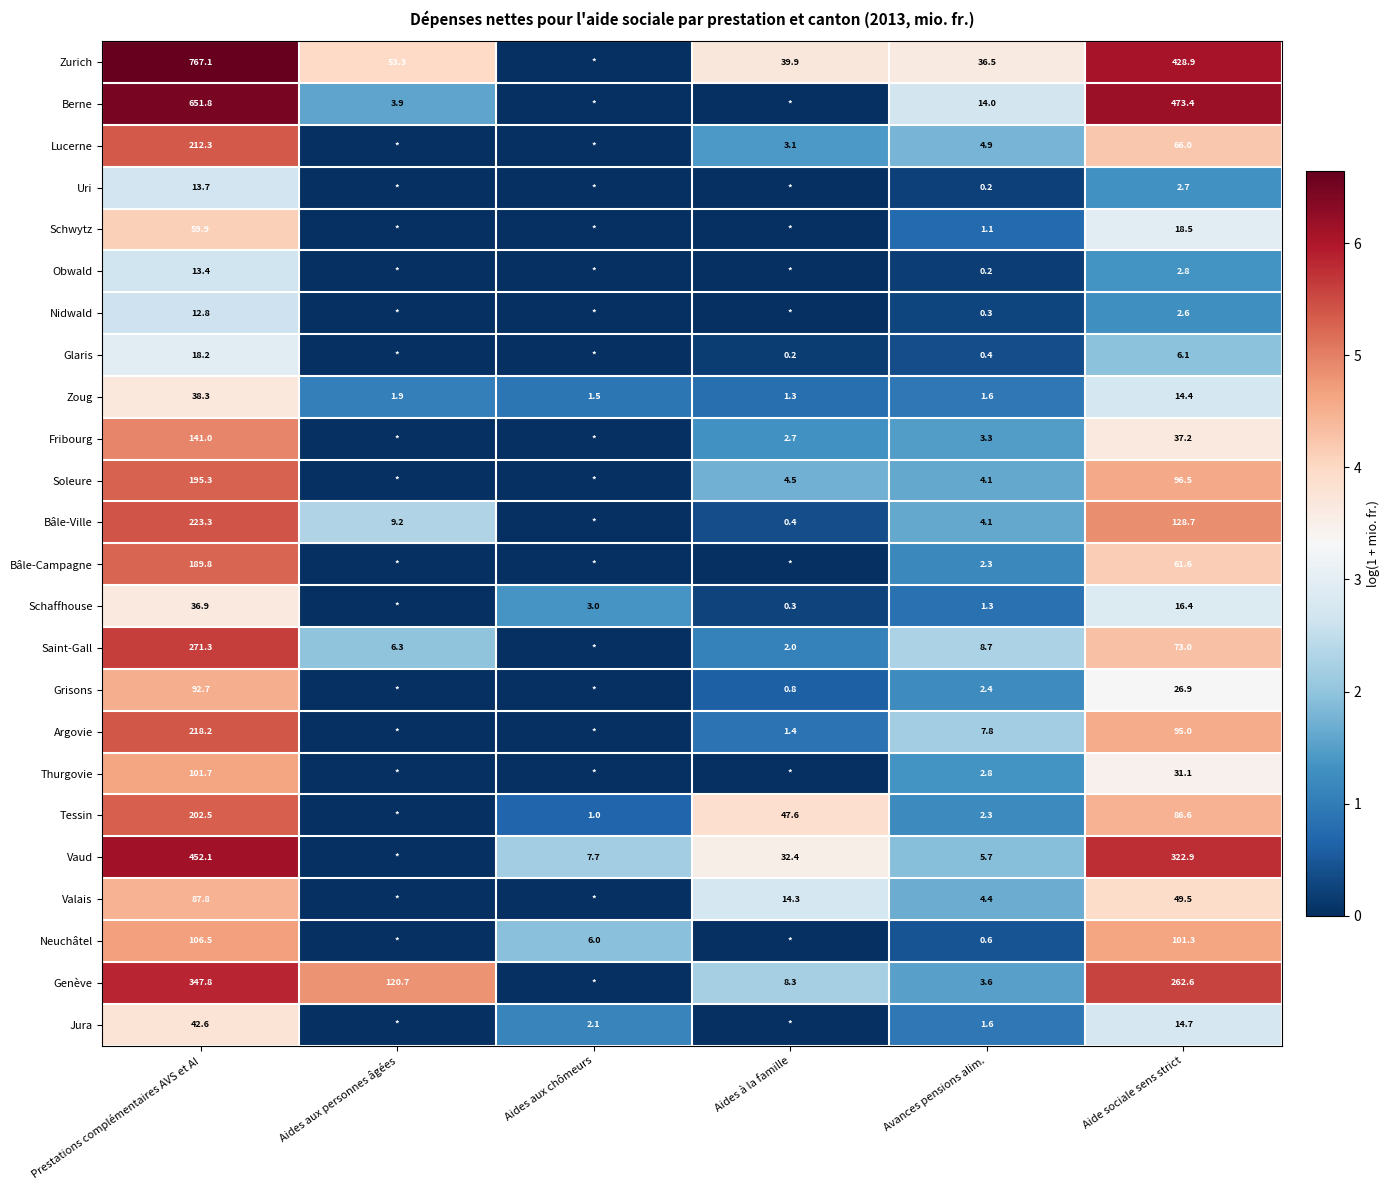

True or false: Jura has a value of 6.4 at Aide sociale sens strict.

False